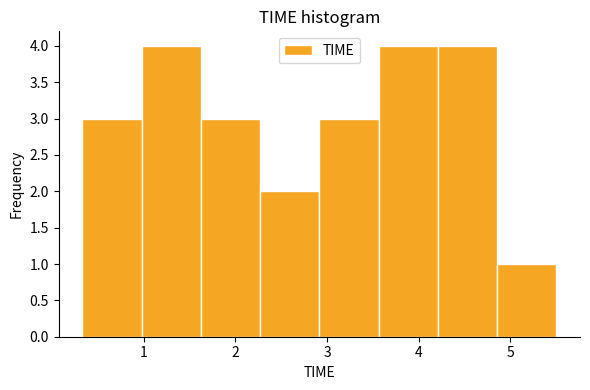

How tall is the bar that spans 2.3 to 2.9 on the x-axis? Neither the bar edges nor the heights are printed on the chart, so give them approximately, as read against the axes.

2